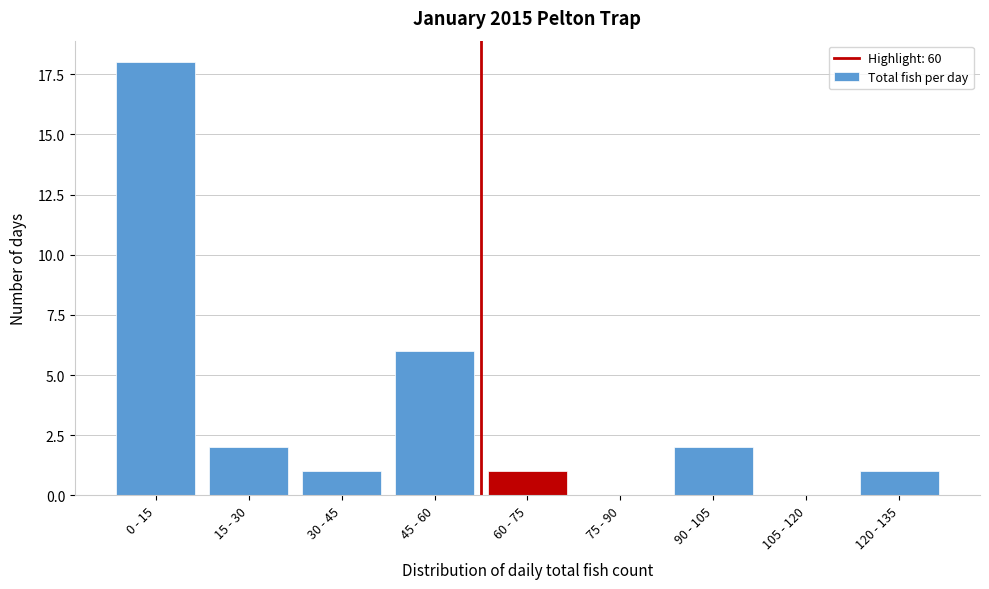

Reading left to right, list all the values displayed in this chart.

0 - 15=18	15 - 30=2	30 - 45=1	45 - 60=6	60 - 75=1	75 - 90=0	90 - 105=2	105 - 120=0	120 - 135=1